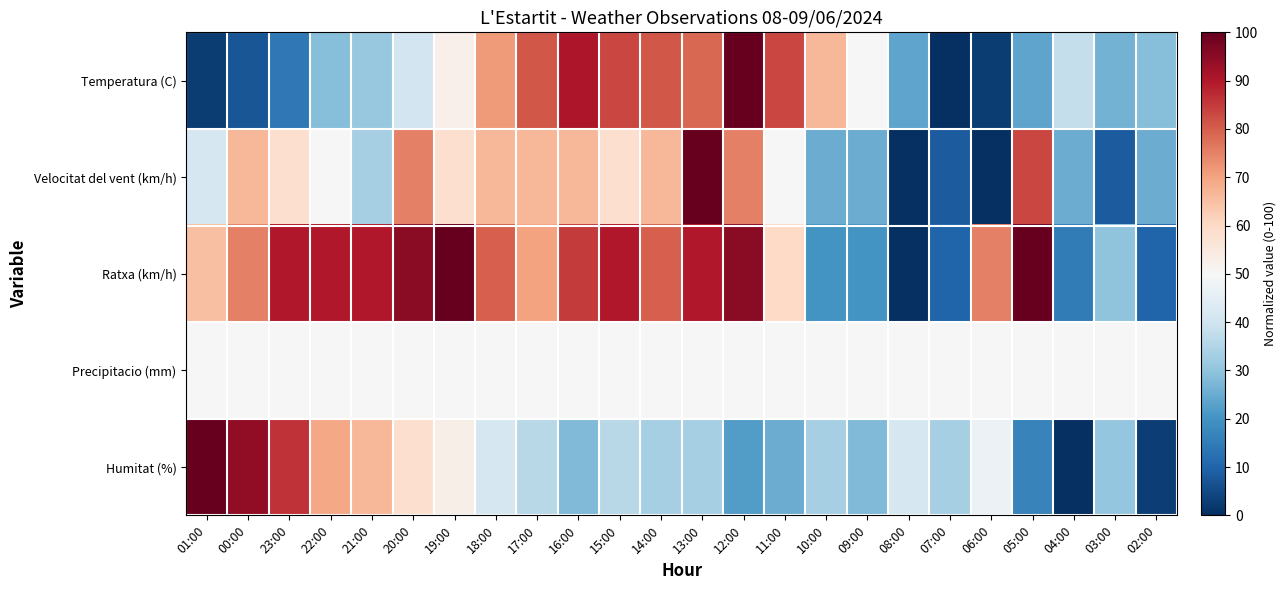

What is the total value across all series at 07:00?

101.7